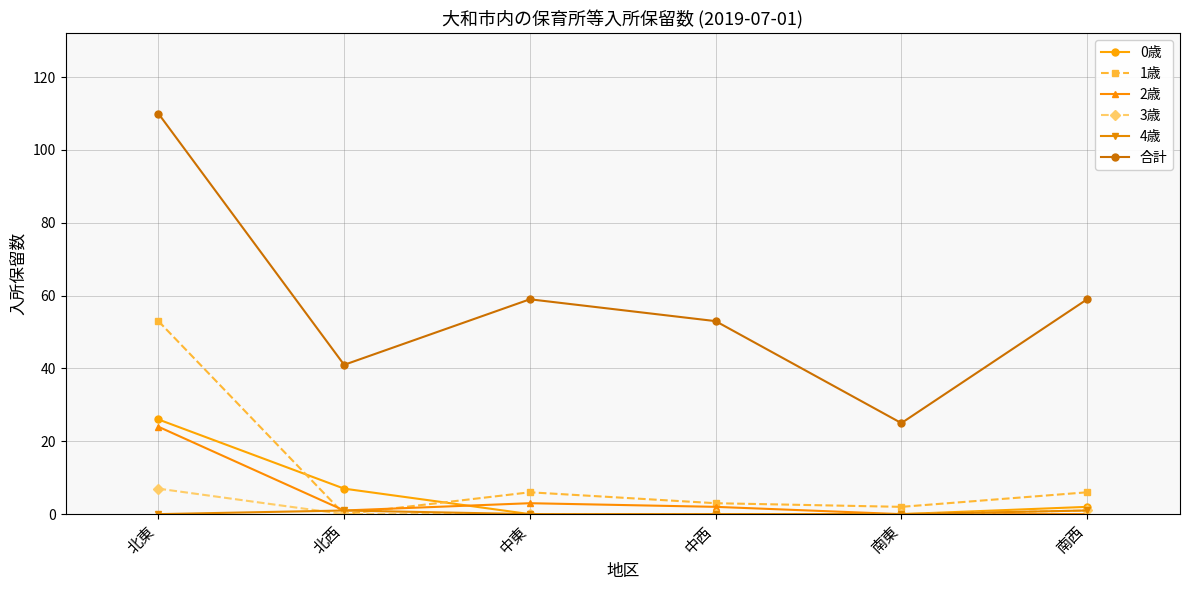

At how many categories does at least one series exceed 84?

1